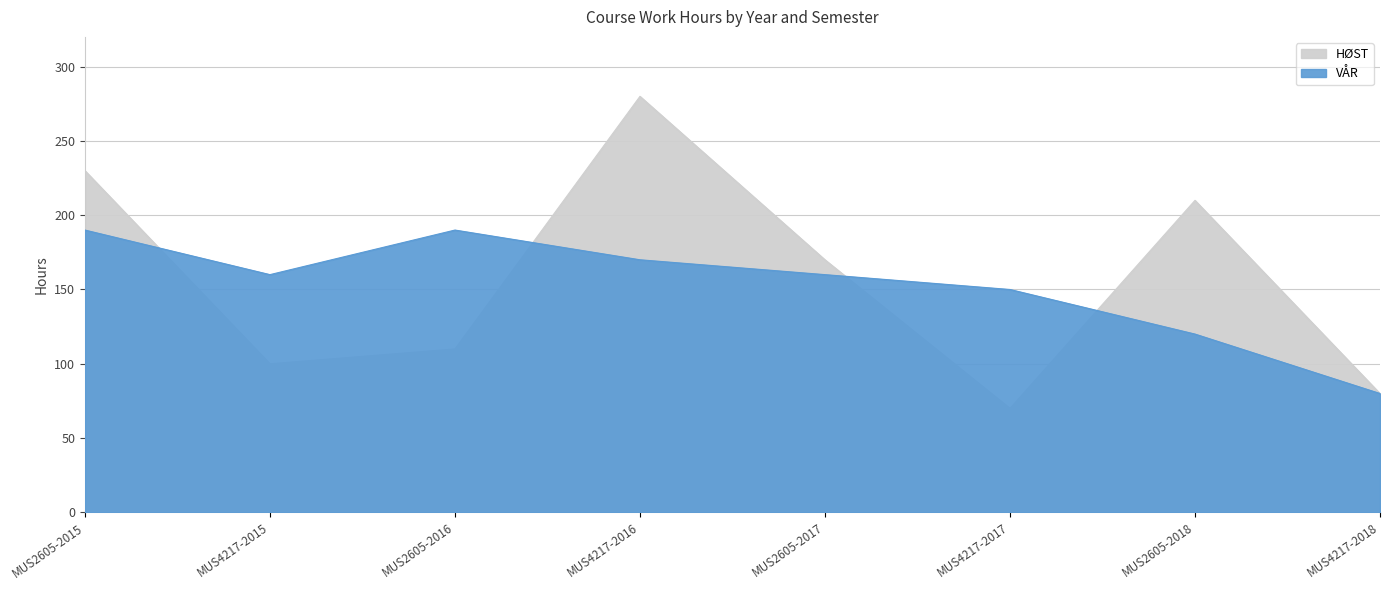

At which category is the sum across all series the highest?

MUS4217-2016